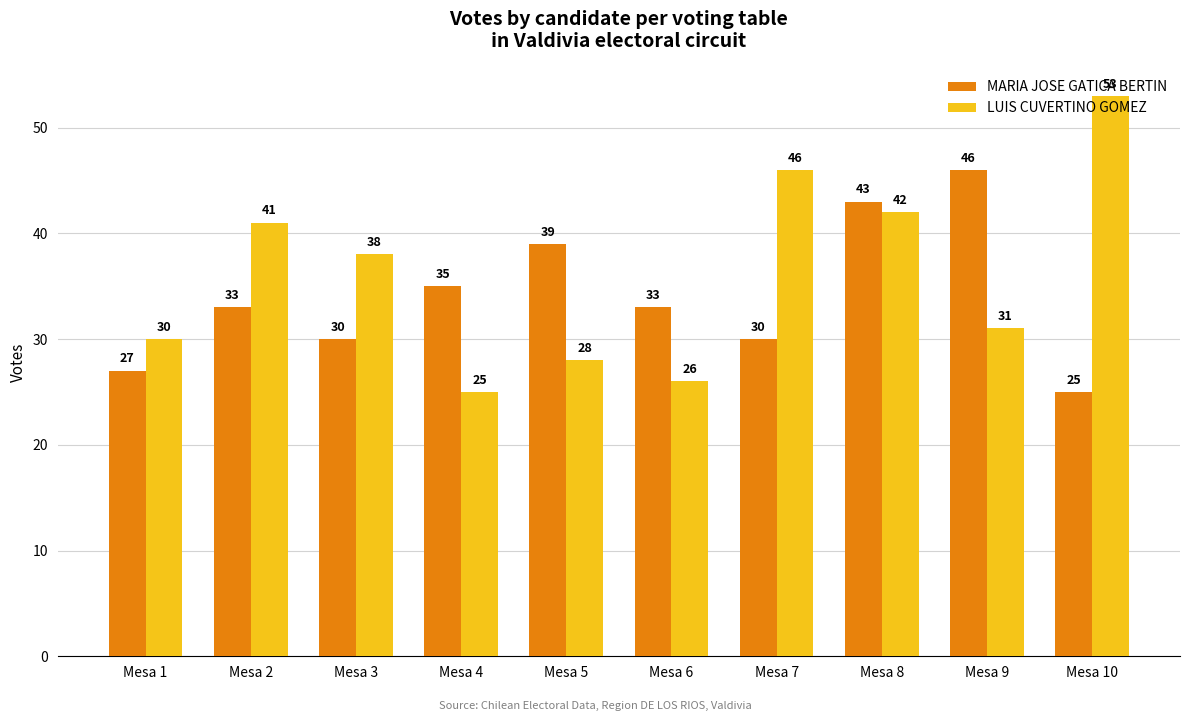

Reading right to left, extract all data points from this chart.

MARIA JOSE GATICA BERTIN: 25	46	43	30	33	39	35	30	33	27
LUIS CUVERTINO GOMEZ: 53	31	42	46	26	28	25	38	41	30